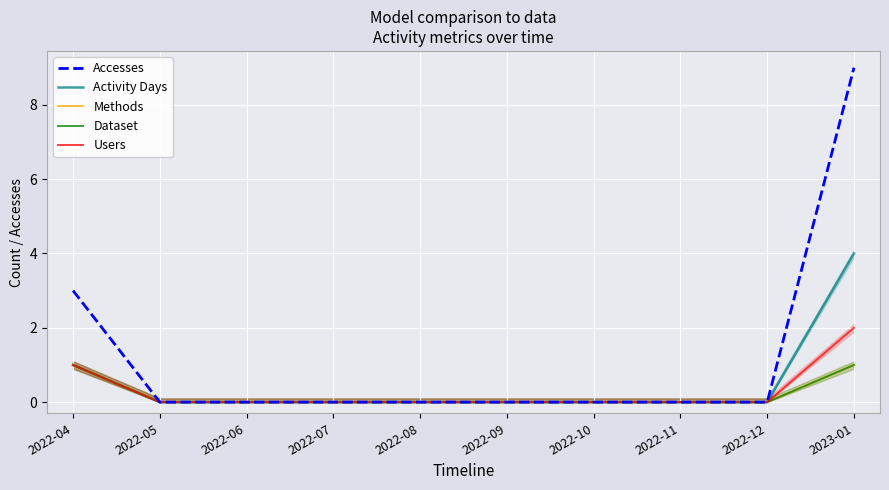

Is the value of Dataset at 2023-01 greater than the value of Users at 2022-08?

Yes